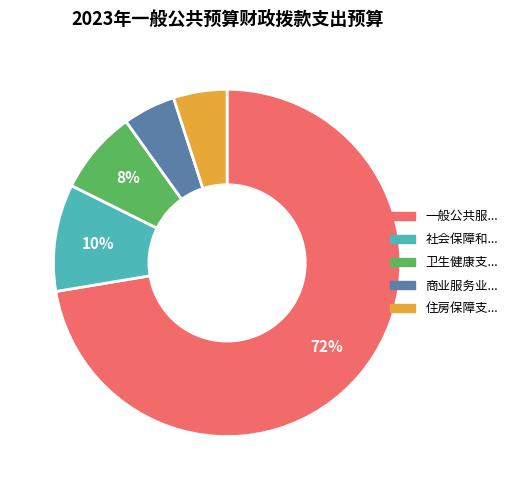

To the nearest percent, what is the difference between the largest and smallest slice percentages?

67%